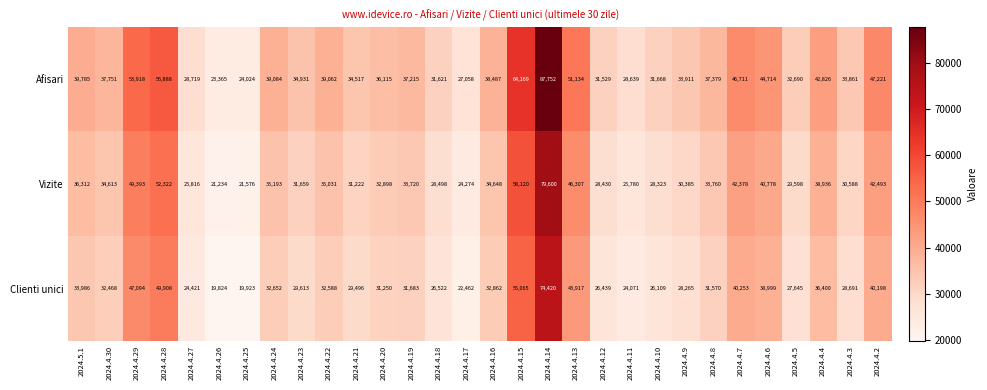

What is the difference between the maximum and minimum values in the Vizite series?

58366